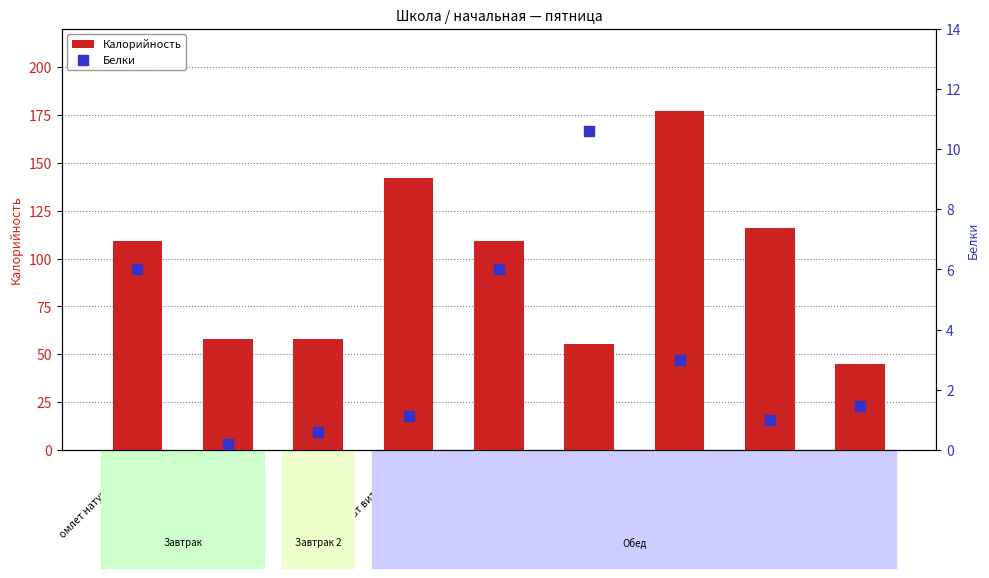

What are all the series names shown in the legend?

Калорийность, Белки